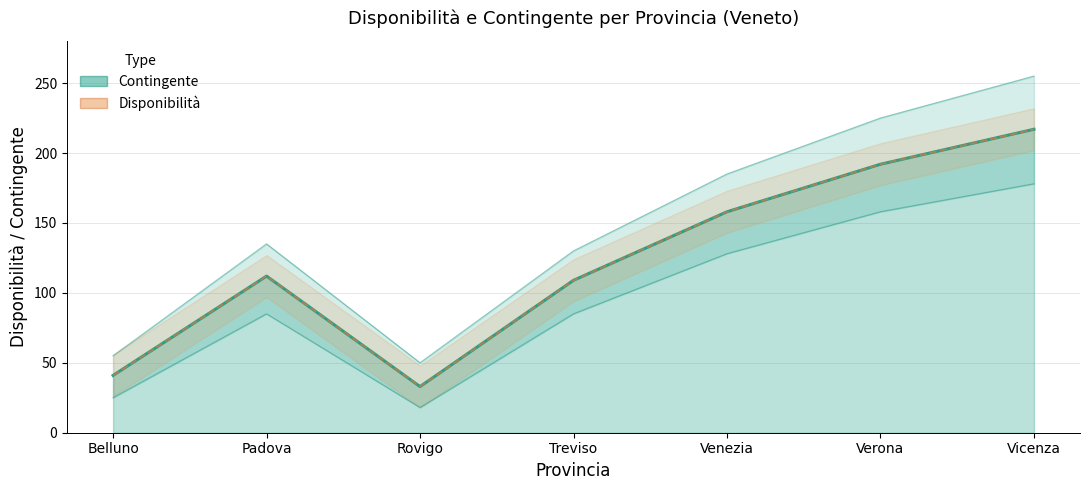

Rank the series by their maximum value, from lowest to highest.

Contingente, Disponibilità